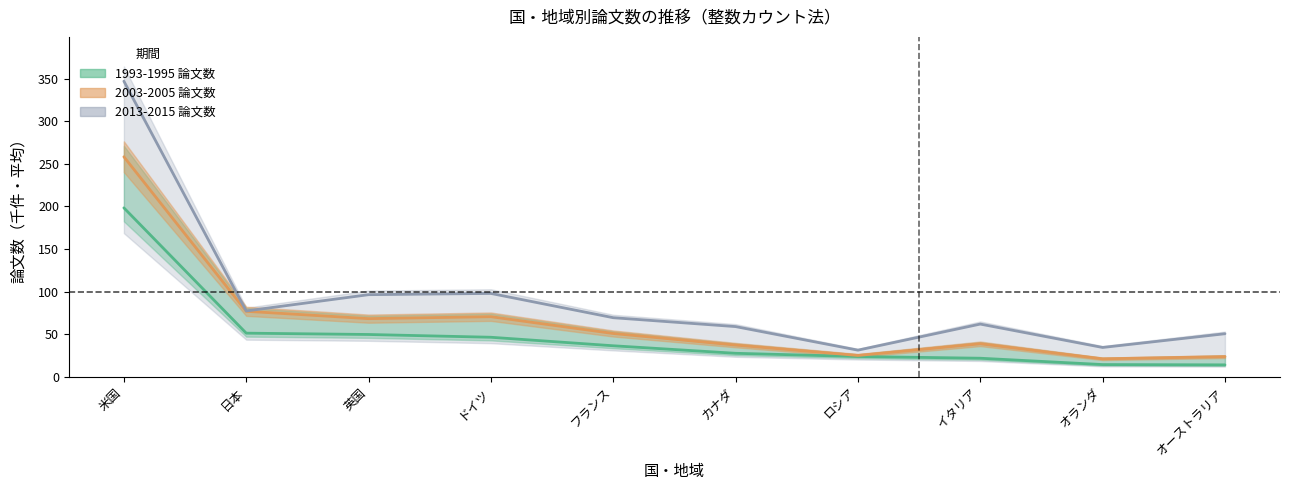

Reading left to right, transcribe all the data shown in this chart.

1993-1995 論文数: 198.4	51.1	49.6	46.3	36.3	27.5	23.7	21.7	14.2	13.8
2003-2005 論文数: 258.4	76.8	68.2	70.5	50.7	37.1	24.9	38.6	21.0	23.5
2013-2015 論文数: 347.2	77.2	96.3	97.8	69.3	58.8	31.1	61.8	34.3	50.4